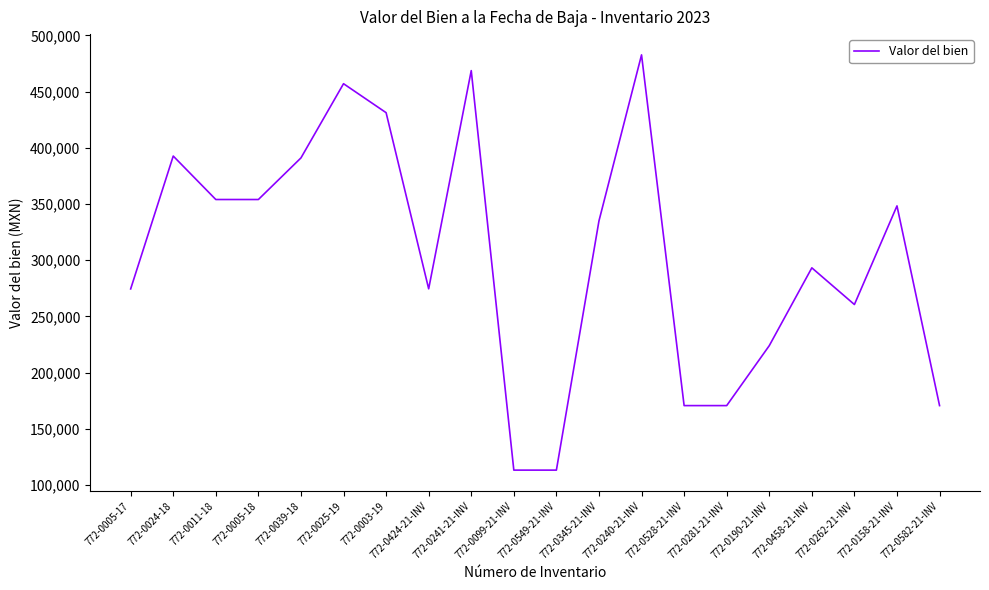

Count the number of data series in this chart.

1